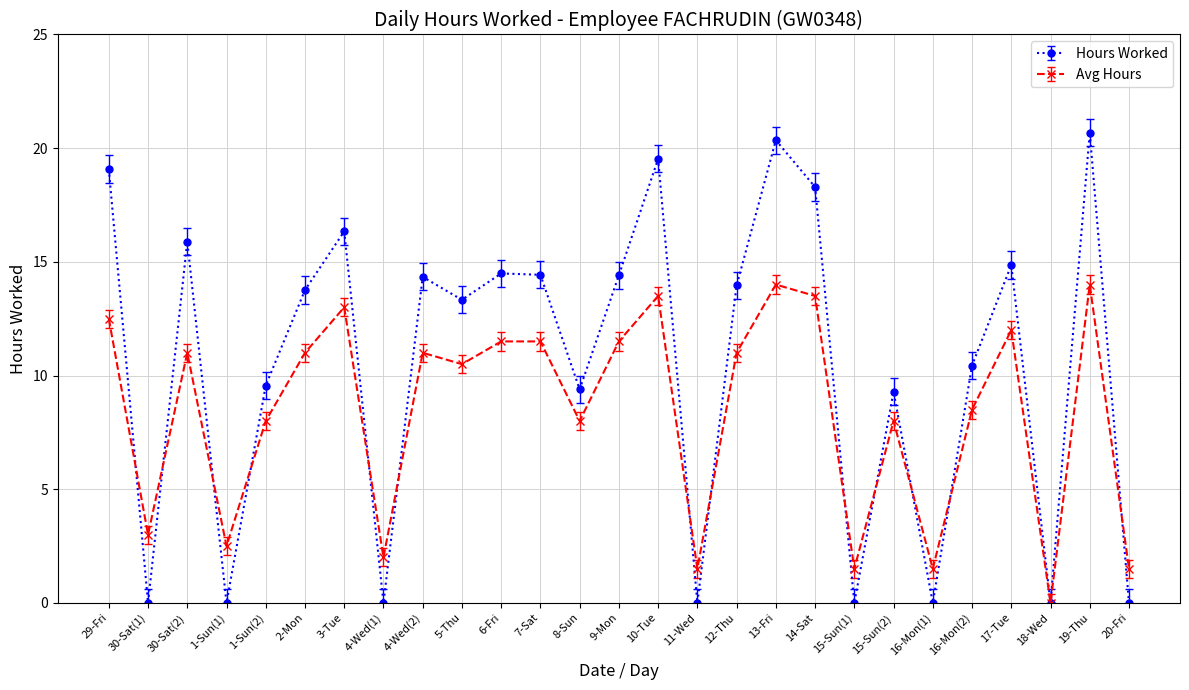

How many values in the Hours Worked series exceed 13?

15